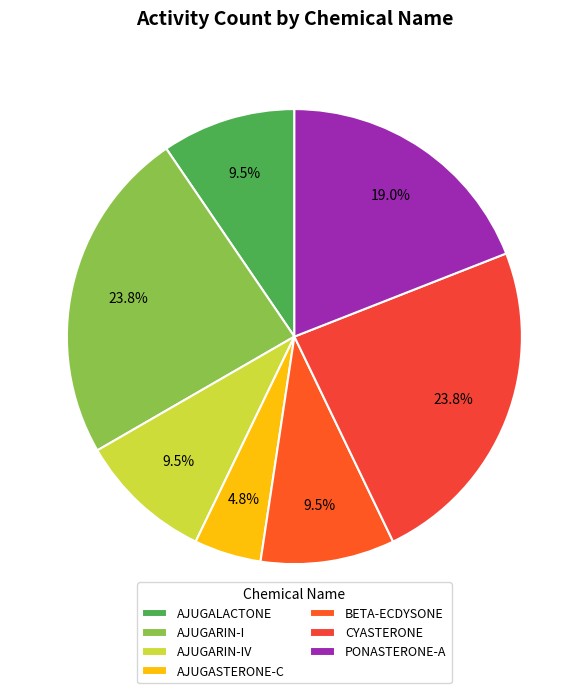

Is it true that PONASTERONE-A is 19% of the pie?

True